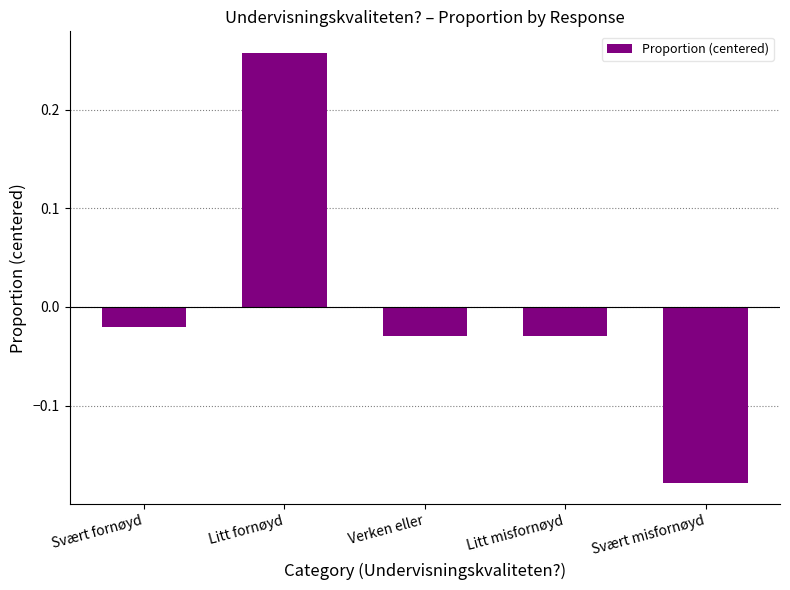

How many categories are shown in the chart?

5